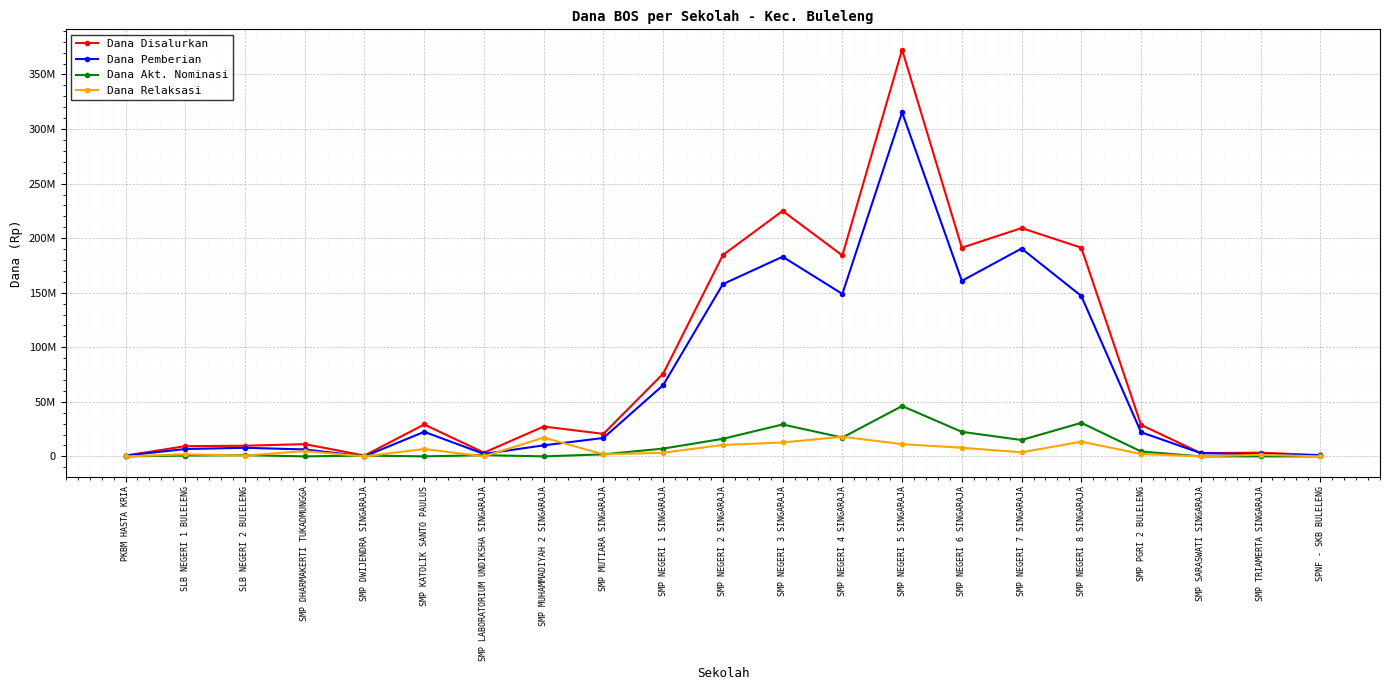

True or false: Dana Relaksasi and Dana Akt. Nominasi cross at least once.

True